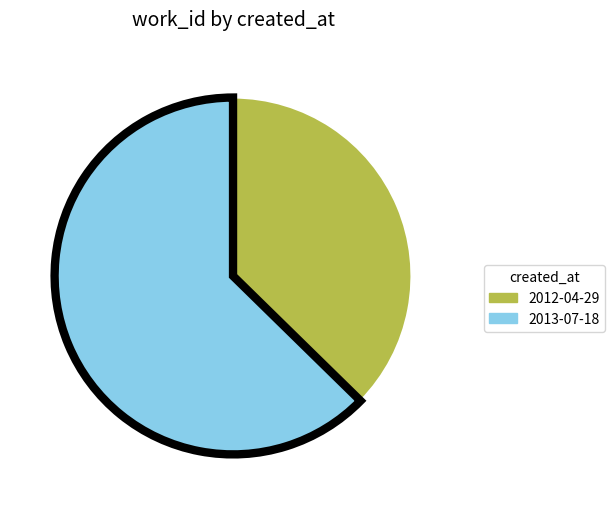

Count the number of slices in the pie.

2